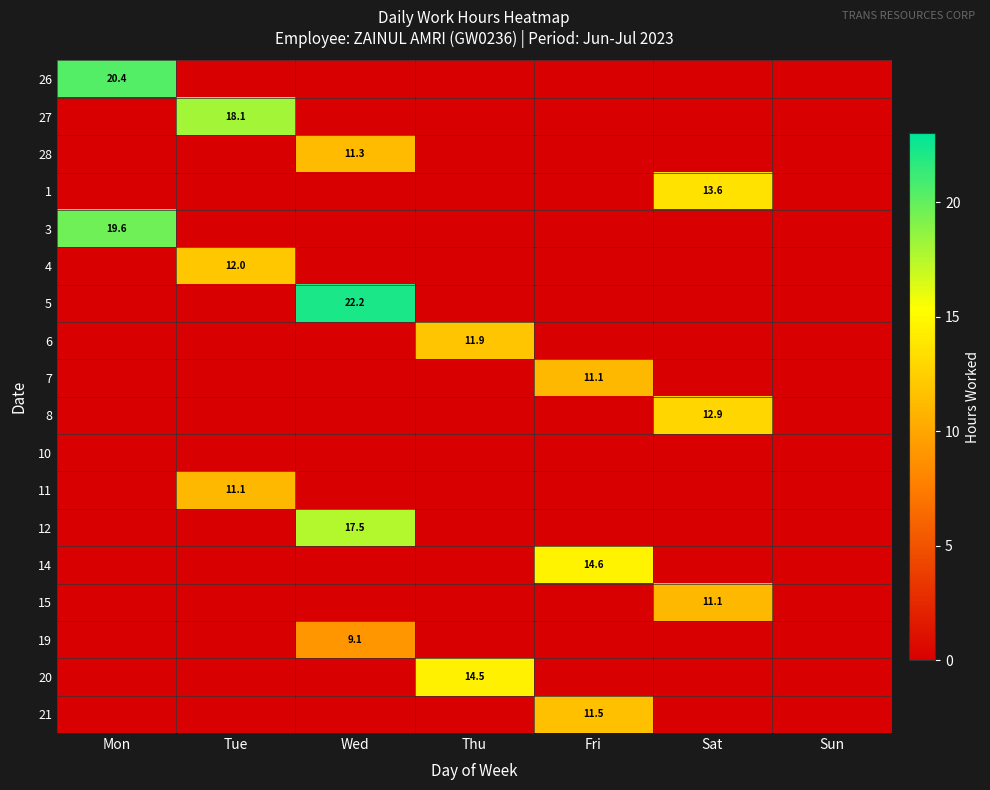

Is it true that 4 equals 16.5 at Tue?

False